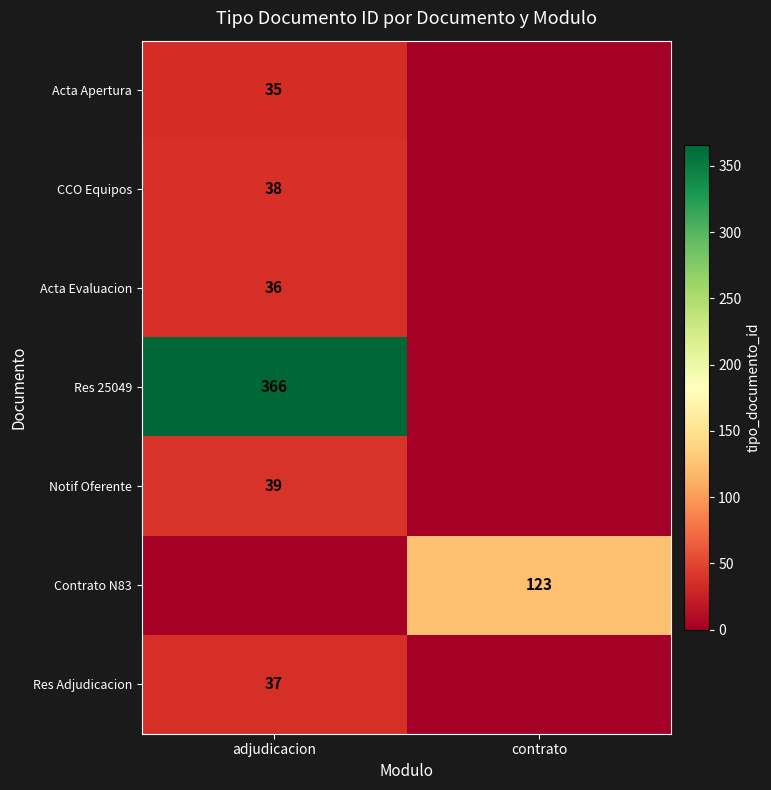

Is the value of Contrato N83 at contrato greater than the value of CCO Equipos at adjudicacion?

Yes